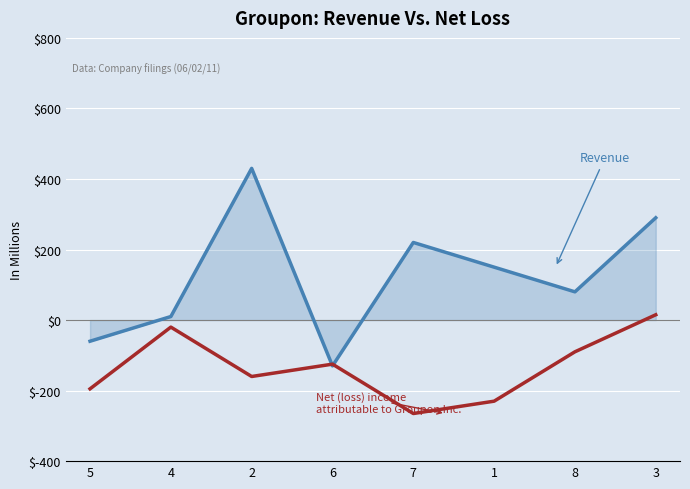

Does the chart display data point markers on the line(s)?

No